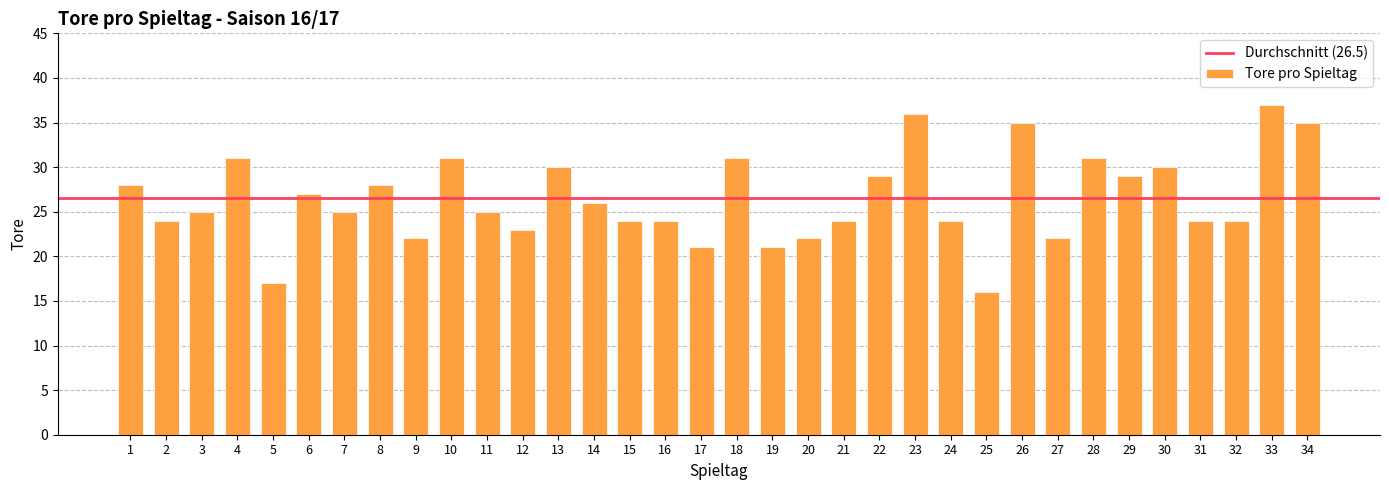

Does the chart contain stacked bars?

No